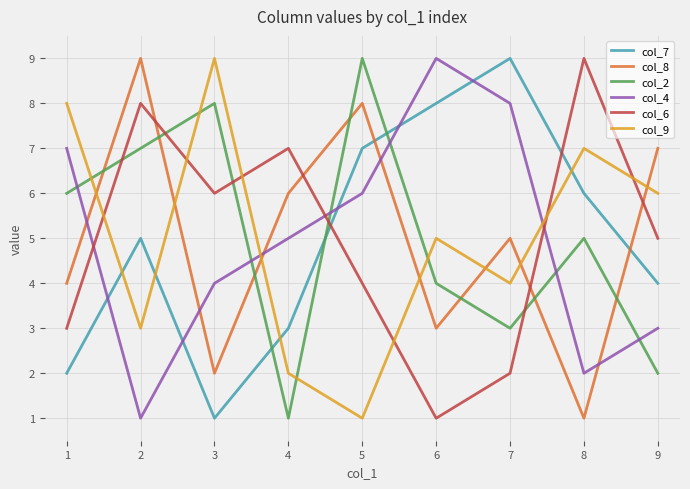

What is the difference between the highest and lowest values at 8?

8